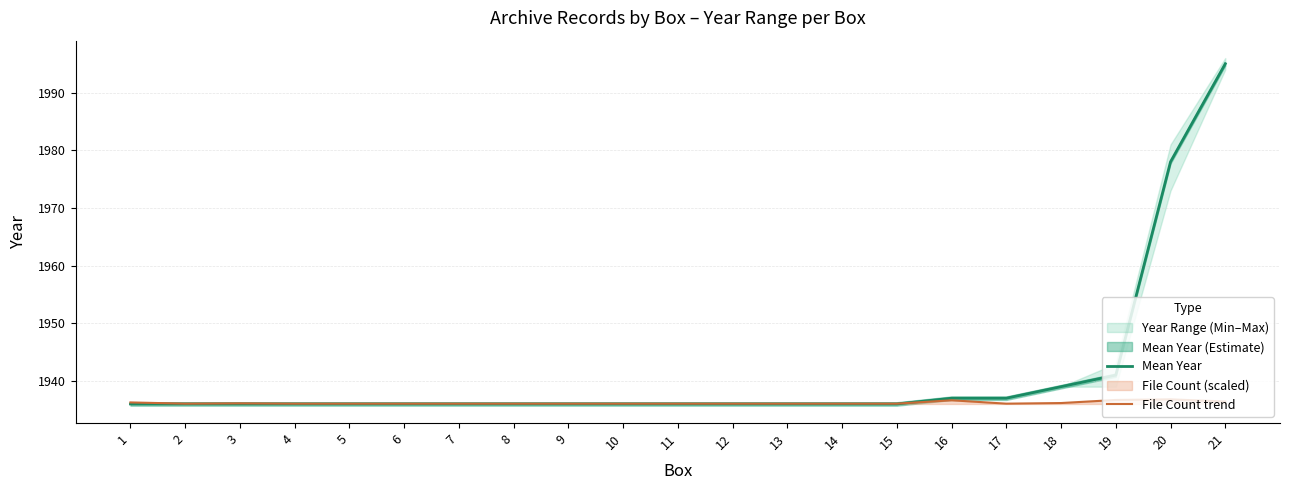

Between 13 and 12, which is larger?

13